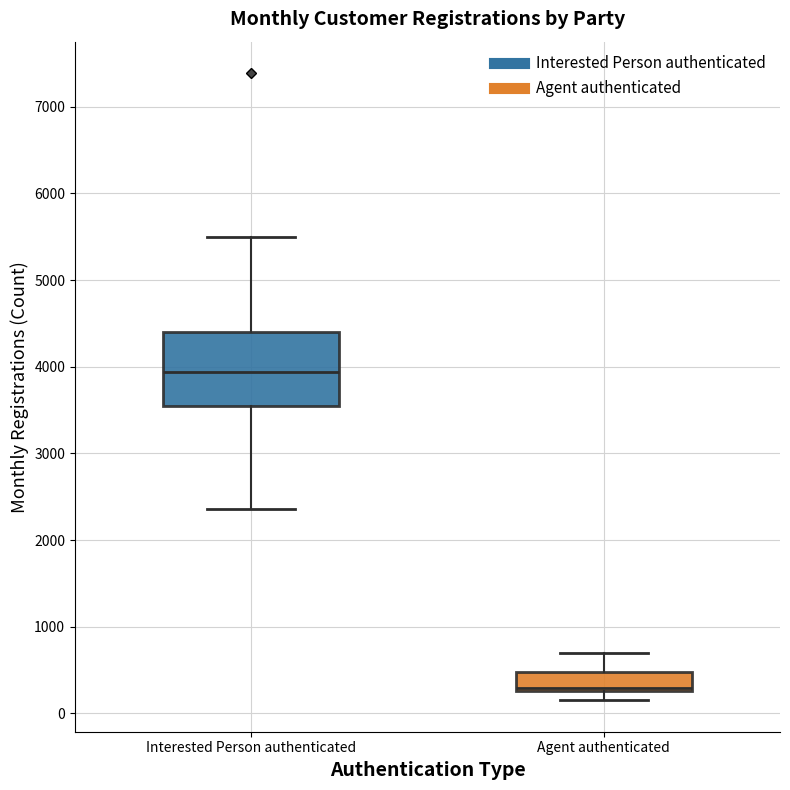

Which box has the highest median line?

Interested Person authenticated